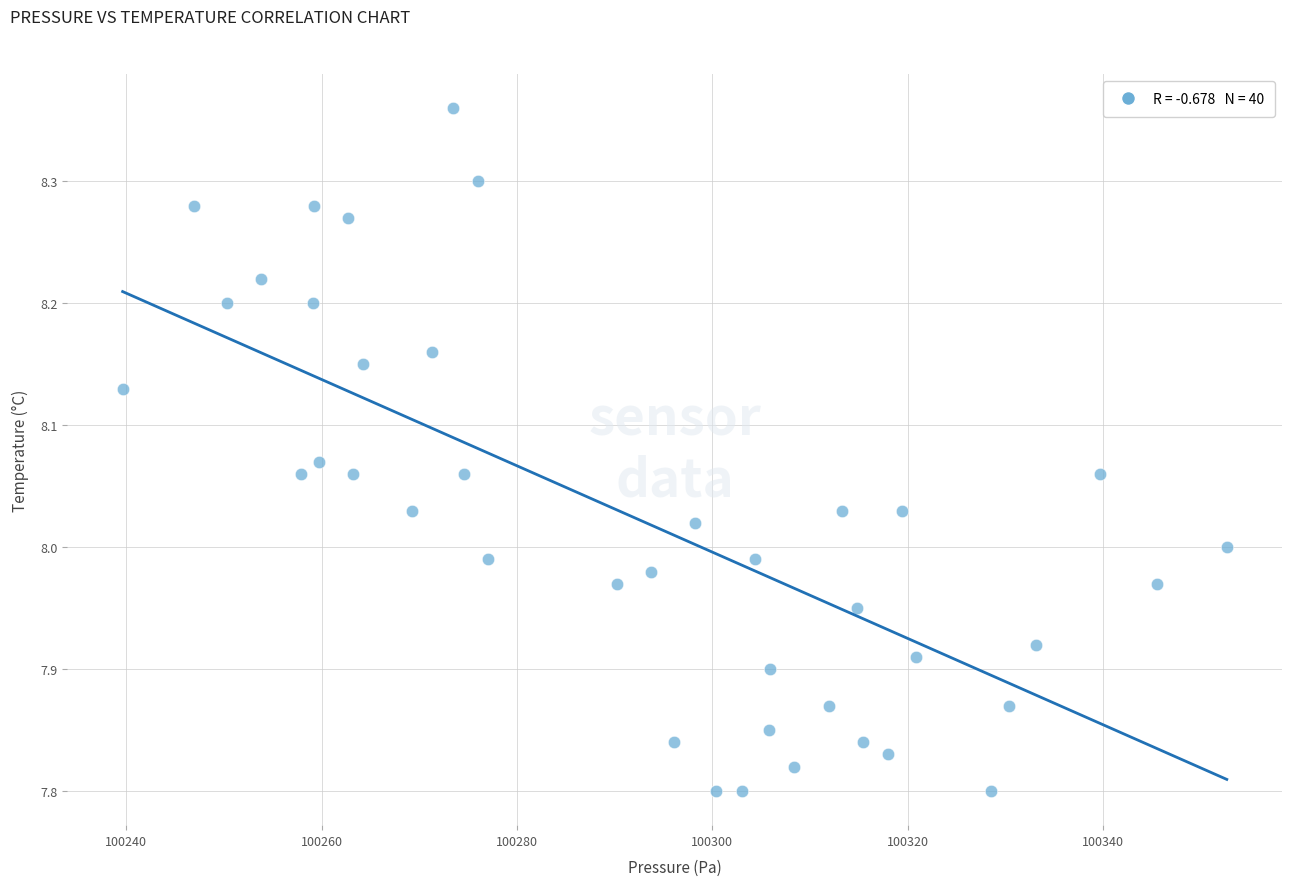

What is the range of X values (max minus min)?

113.1